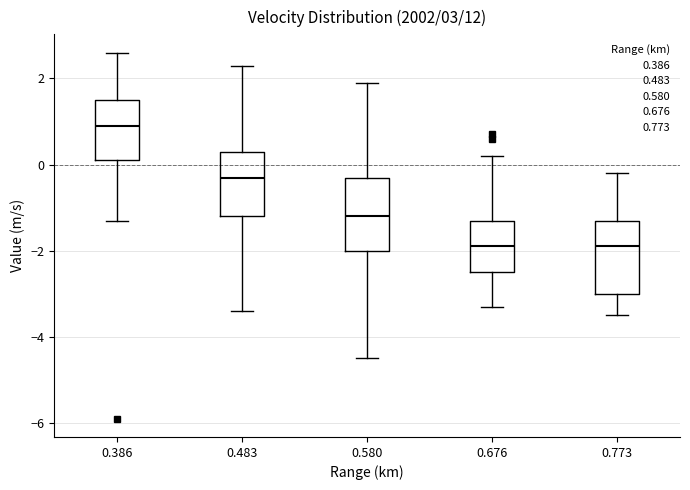

Which box's median line is the highest?

0.386